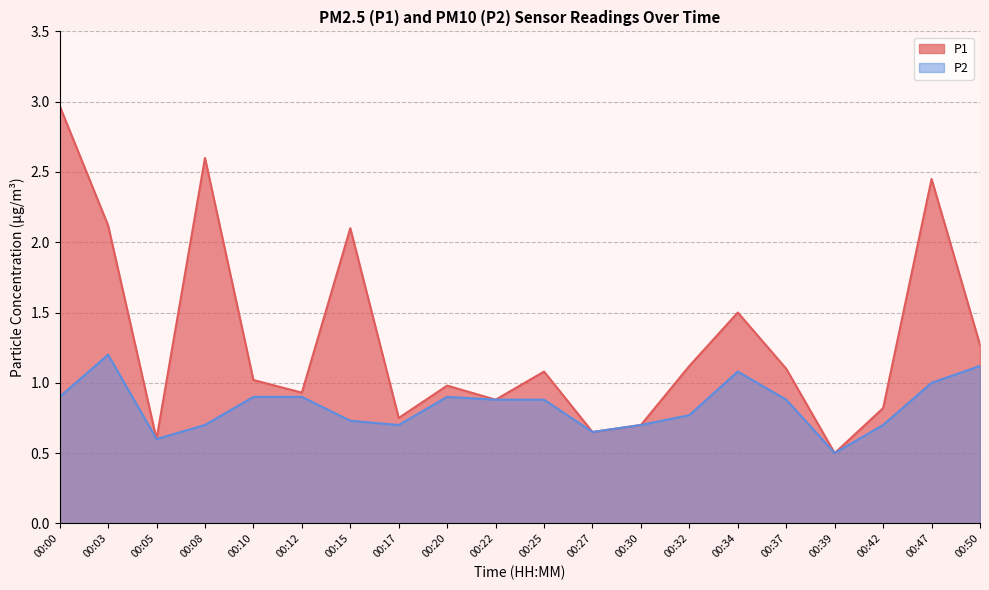

What is the minimum value shown in the chart?

0.5